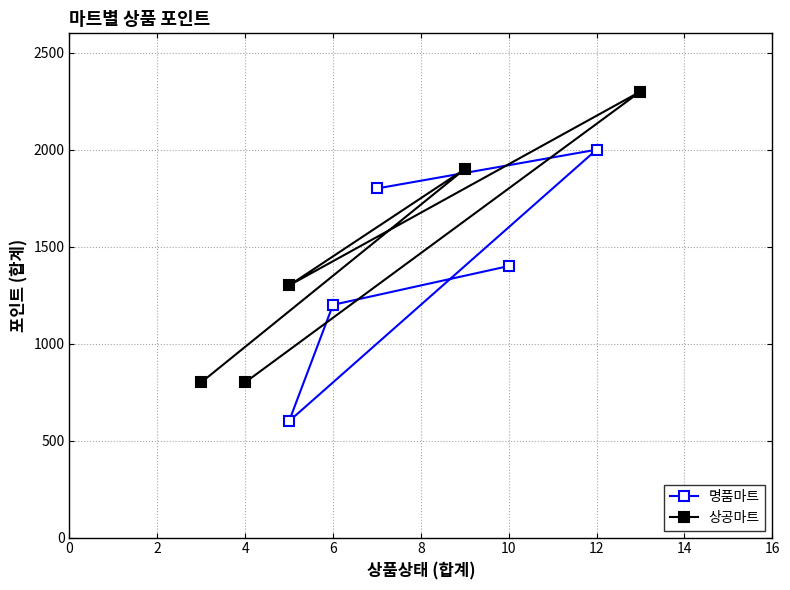

After their last crossing, which series has the higher values: 명품마트 or 상공마트?

명품마트